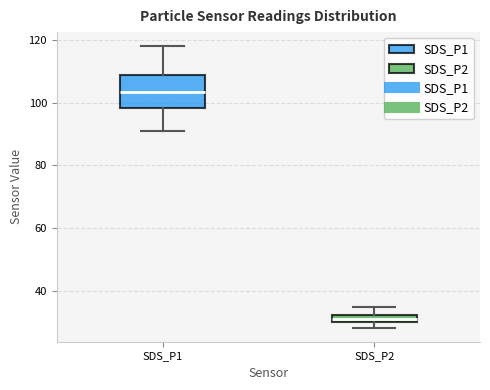

Where is the lower edge of the box for SDS_P2 on the y-axis? The values are not printed on the chart, so give them approximately, as read against the axis.

30